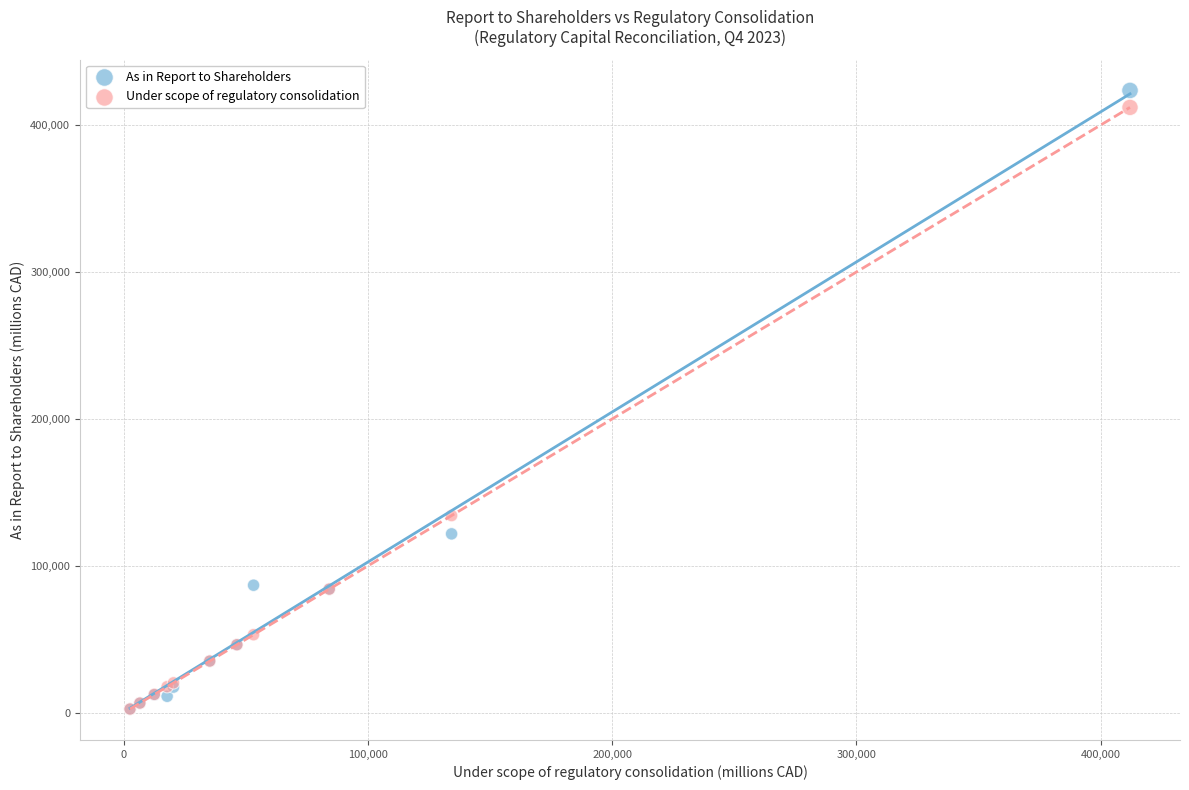

In the As in Report to Shareholders series, what Y value is closest to 213090?

121818